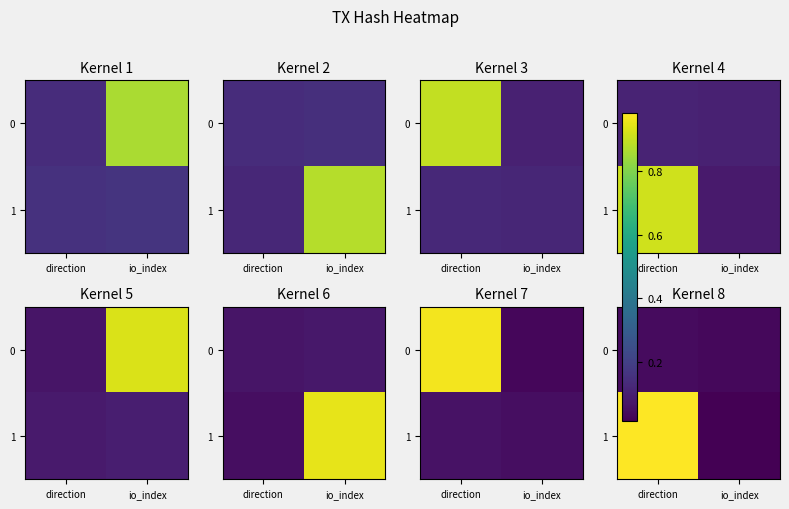

List the series in order of their overall mean, highest first.

1, 0